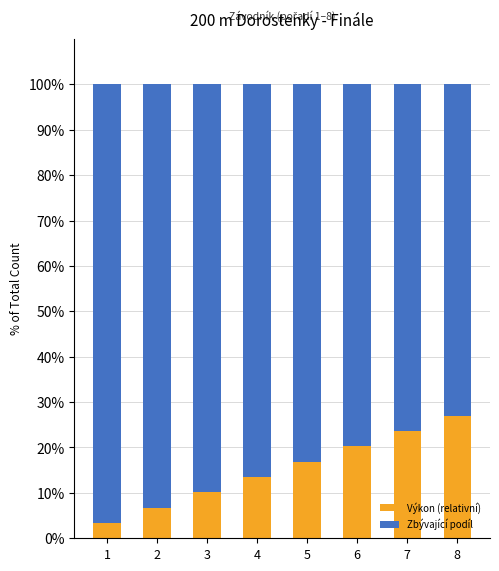

What is the minimum value for Výkon (relativní)?

3.4